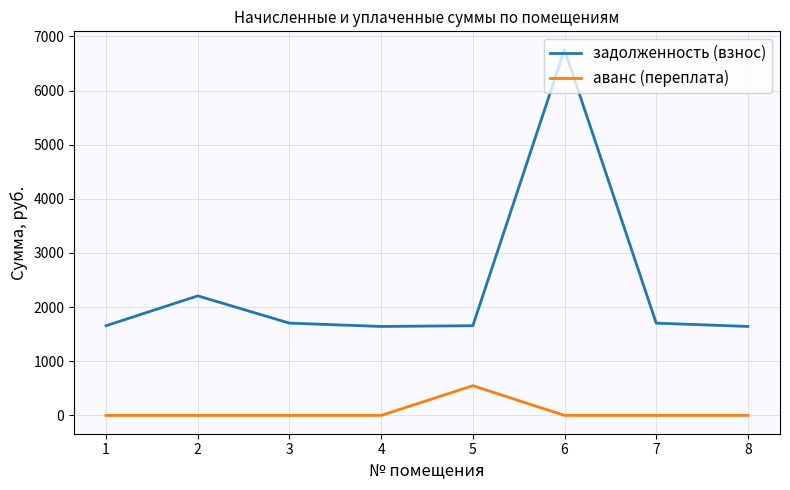

At how many categories does at least one series exceed 6192?

1